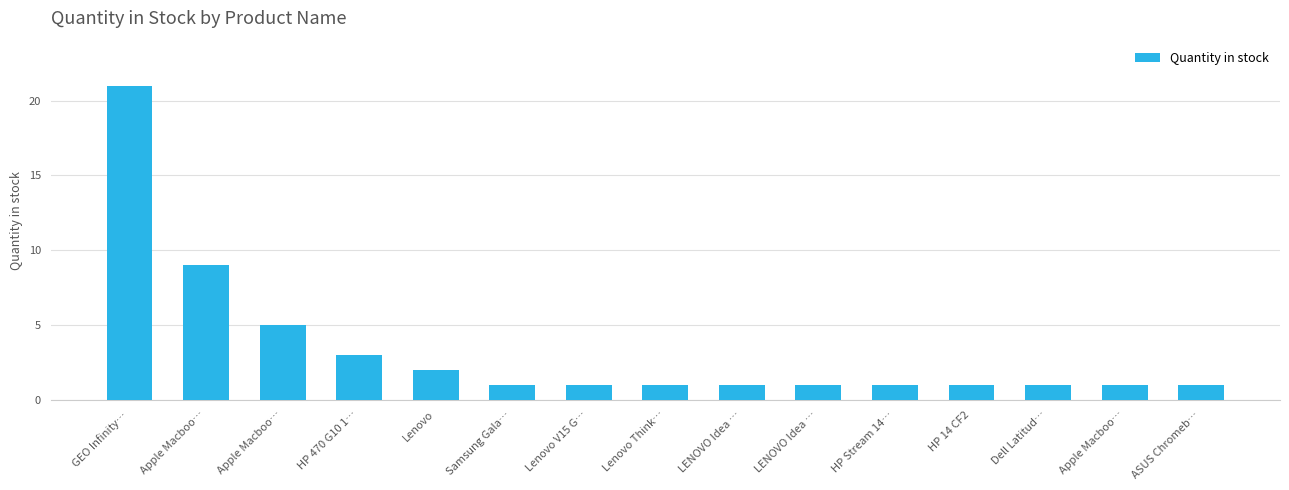

Is it true that the value at Lenovo V15 G… is 1?

True